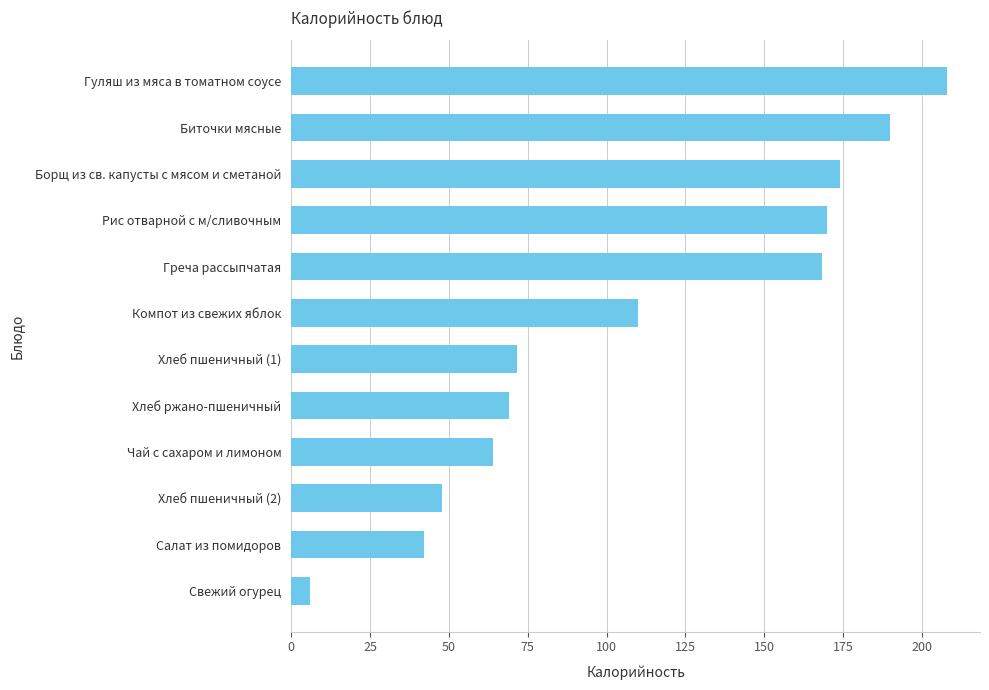

Between Салат из помидоров and Гуляш из мяса в томатном соусе, which is larger?

Гуляш из мяса в томатном соусе